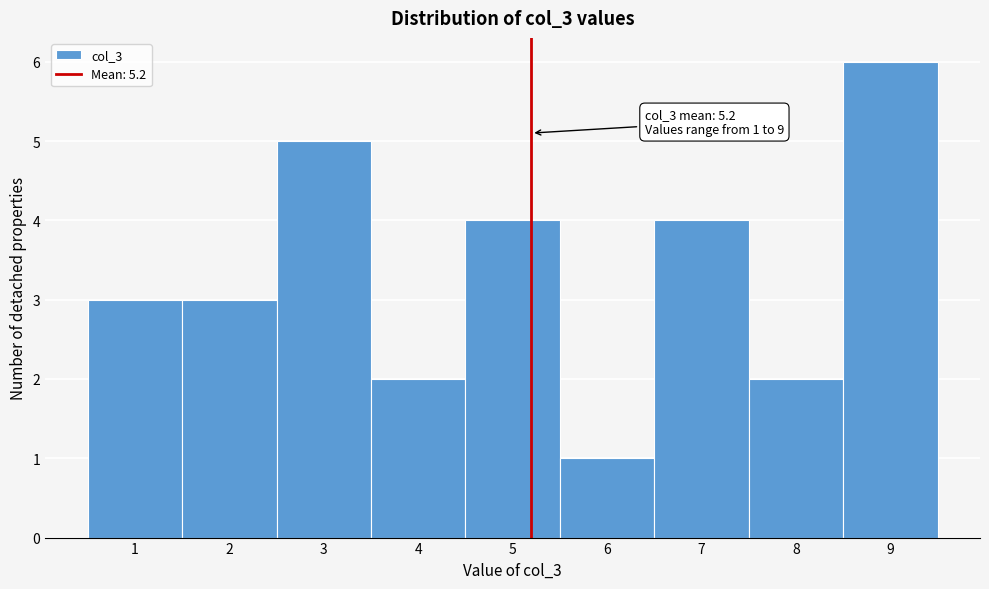

Which range on the x-axis has the tallest bar?

8.5 to 9.5